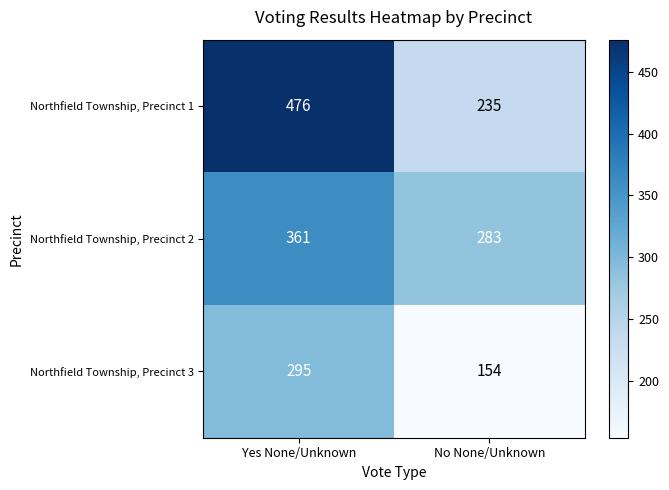

Count the number of categories in the chart.

2